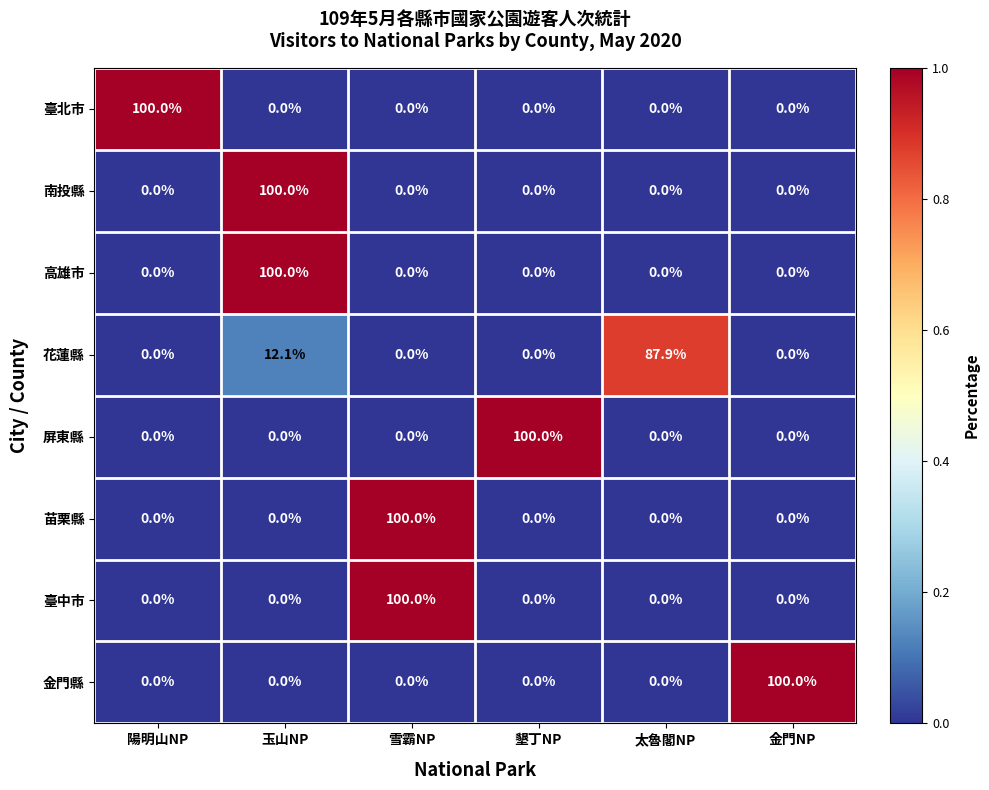

Which category has the highest value in the 花蓮縣 series?

太魯閣NP